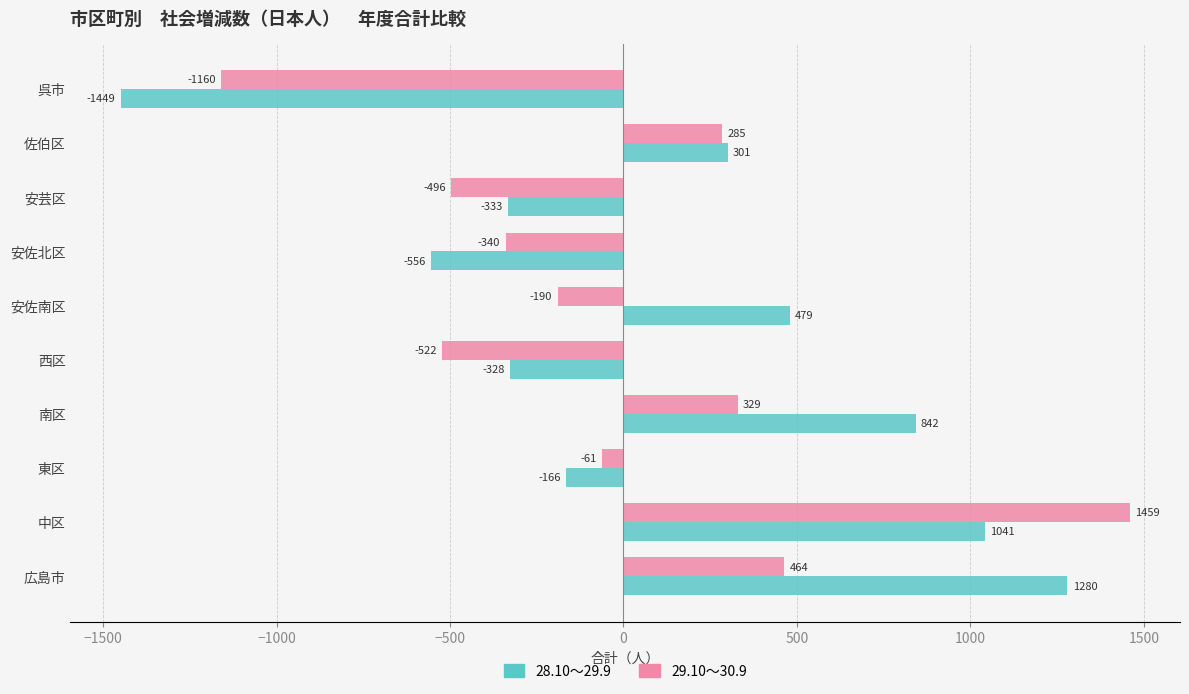

At which label is 28.10～29.9 closest to -84?

東区